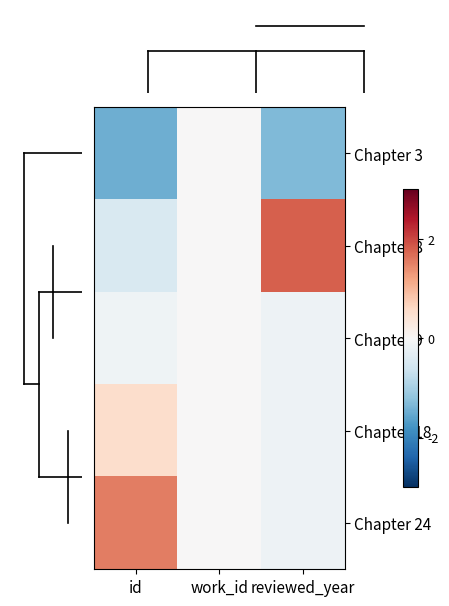

What is the minimum value shown in the chart?

-1.5